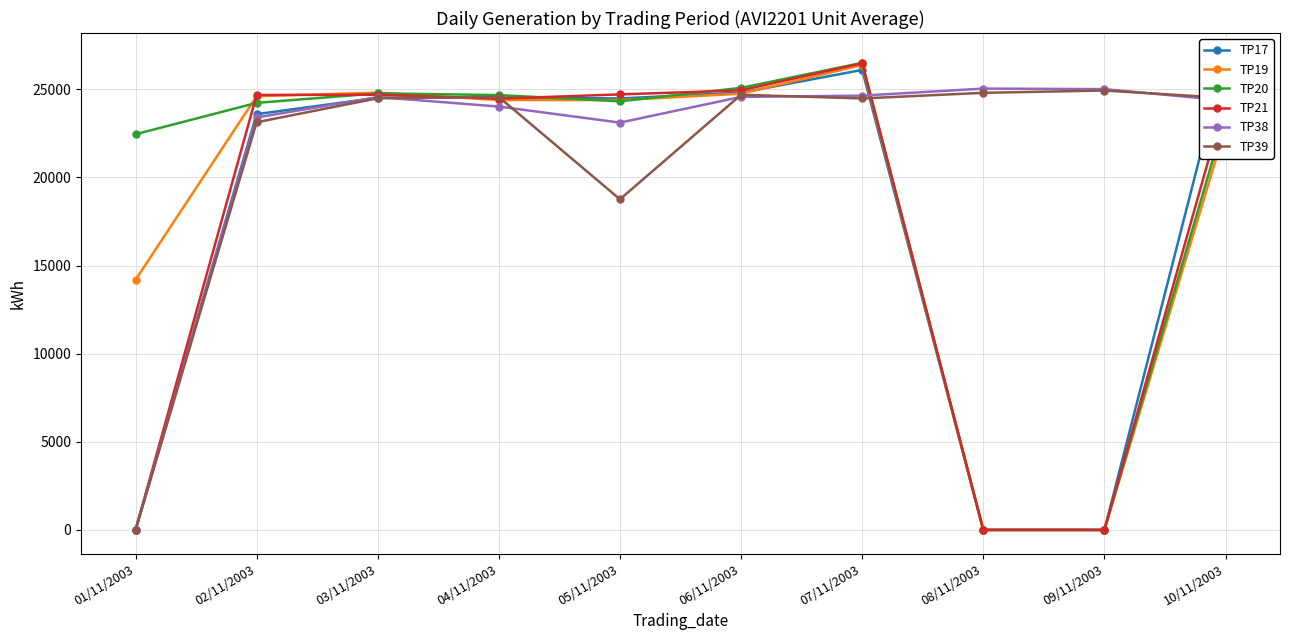

How many values in the TP39 series exceed 24510?

4